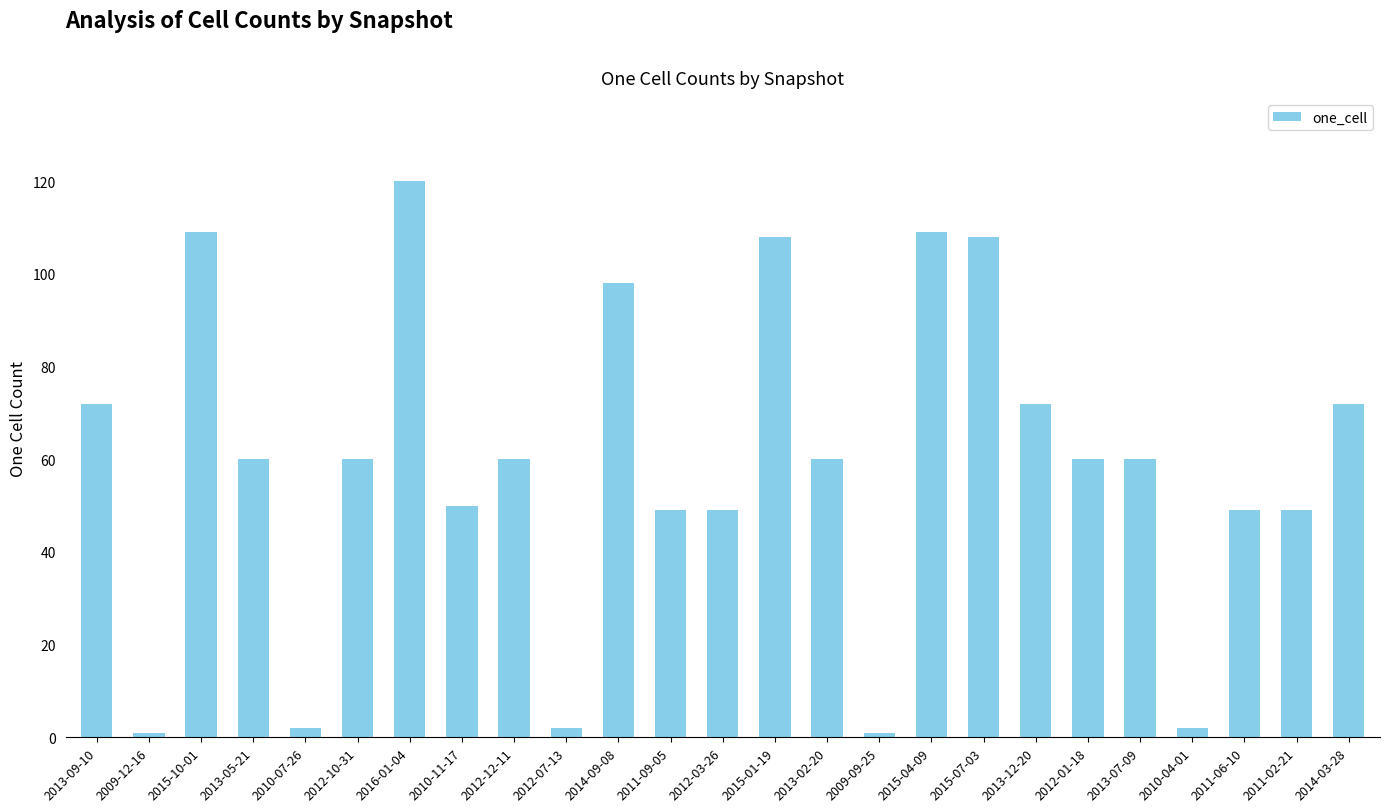

At which category does the chart reach its peak across all series?

2016-01-04